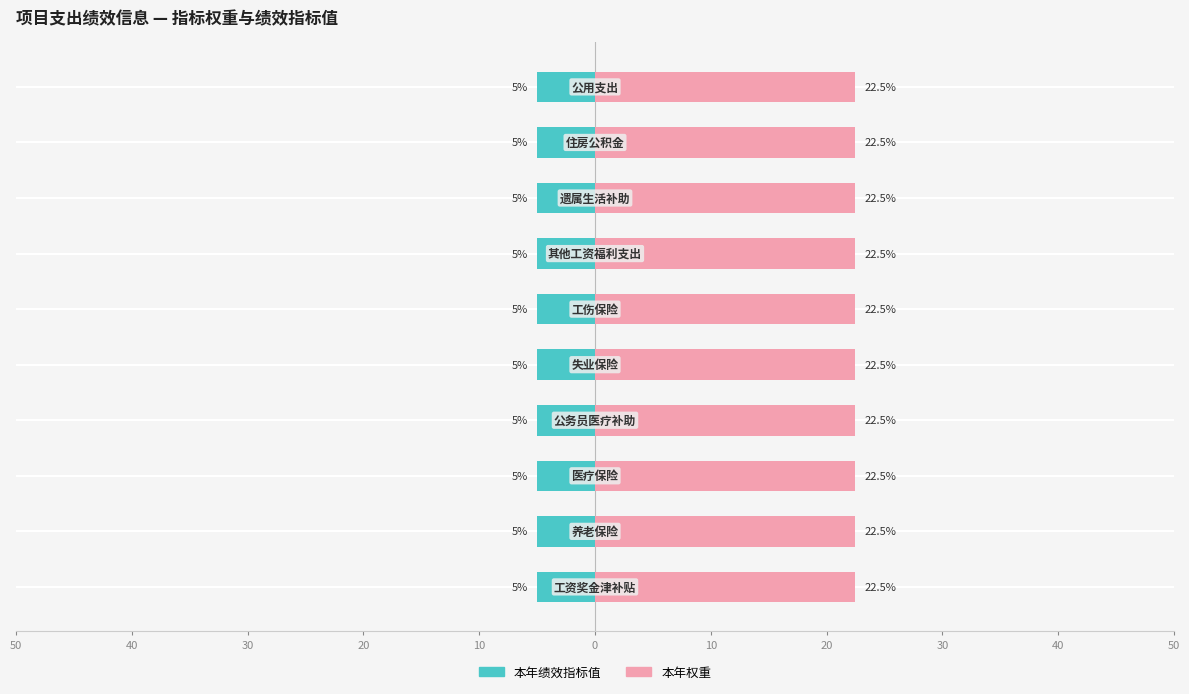

Rank the series at 养老保险 from lowest to highest value.

本年绩效指标值, 本年权重